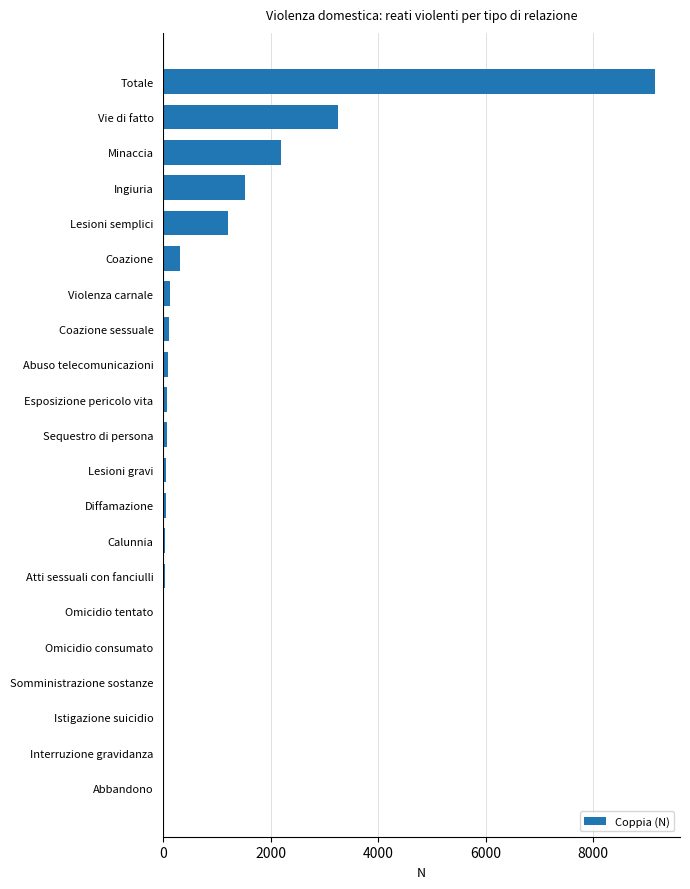

What is the sum of all values?

18280